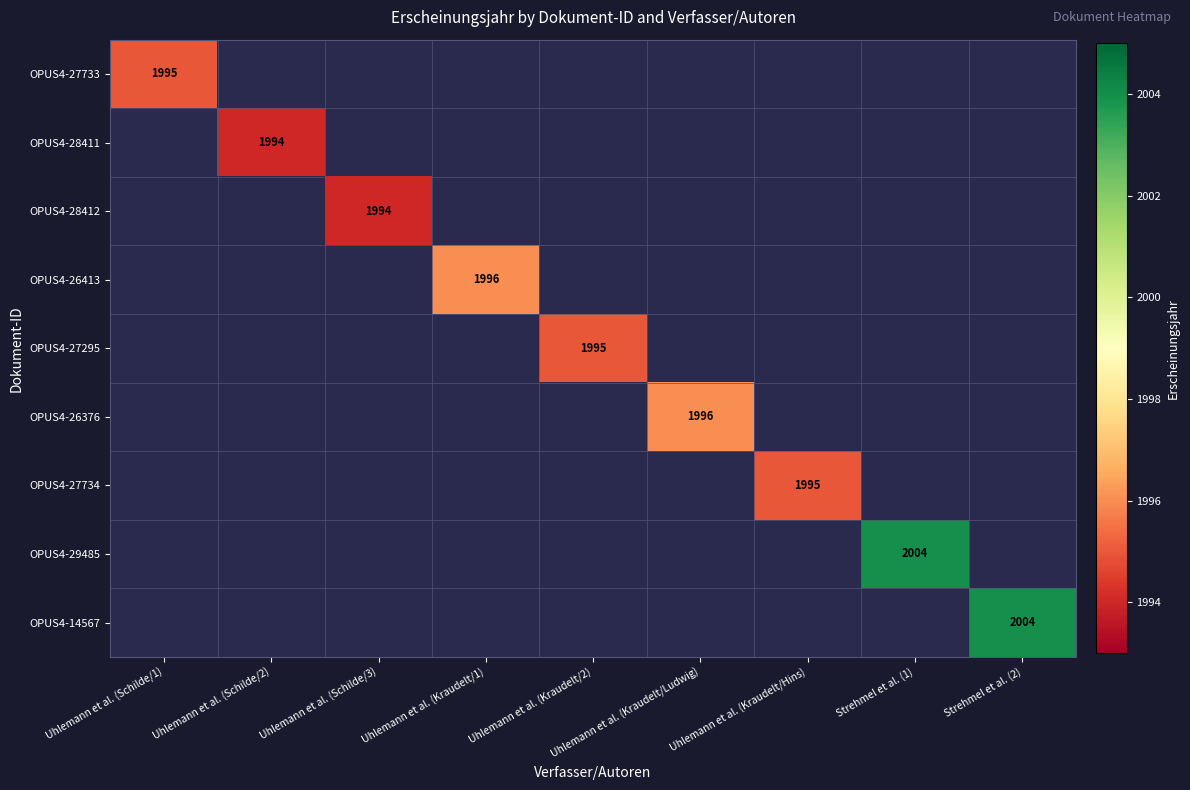

The OPUS4-27733 series shows 1995 at Uhlemann et al. (Schilde/1). True or false?

True